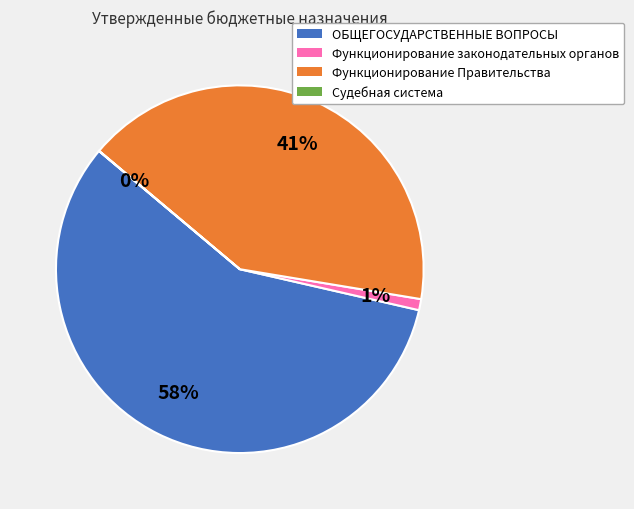

Between Функционирование Правительства and Функционирование законодательных органов, which is larger?

Функционирование Правительства